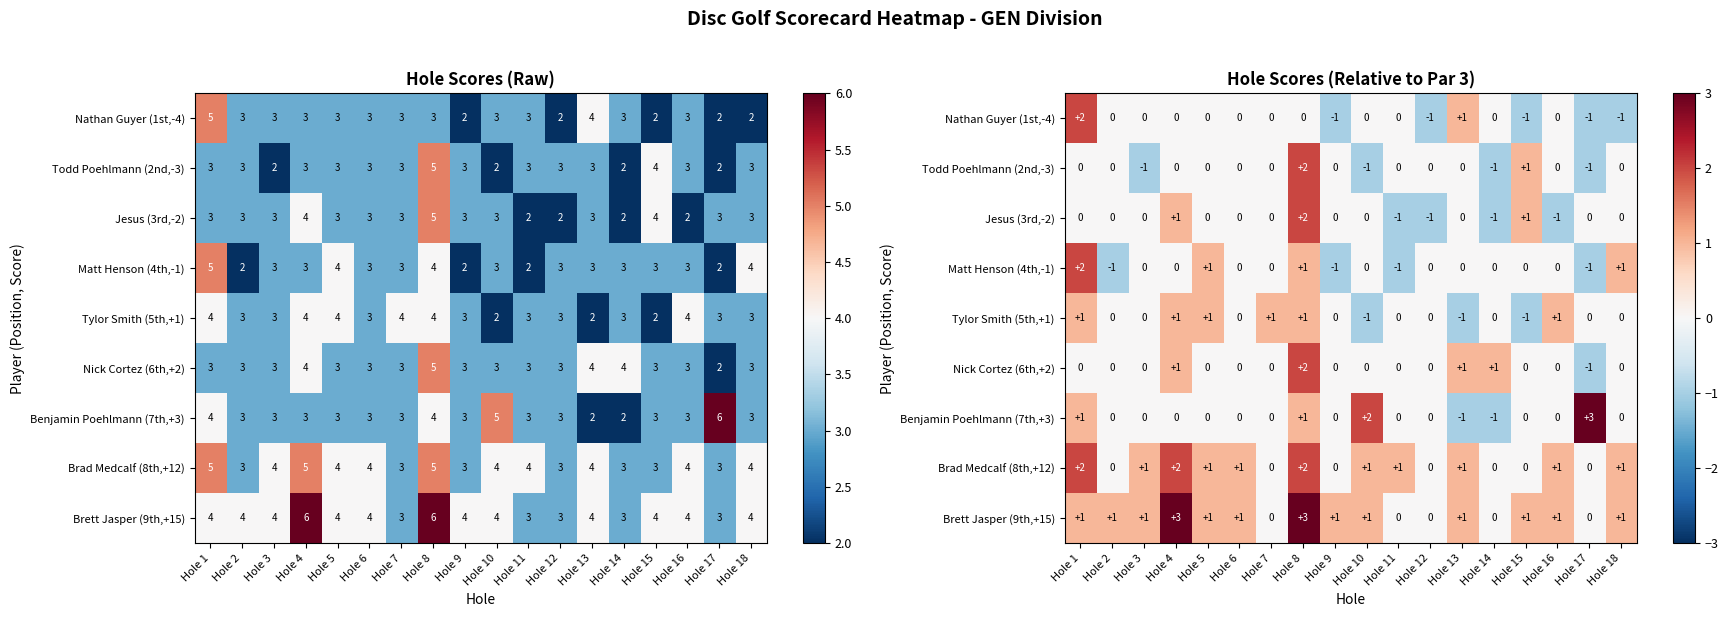

Count the Matt Henson (4th,-1) values in the range 0 to 1.

13